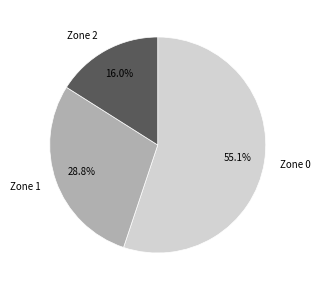

What percentage is the Zone 0 slice, to the nearest percent?

55%